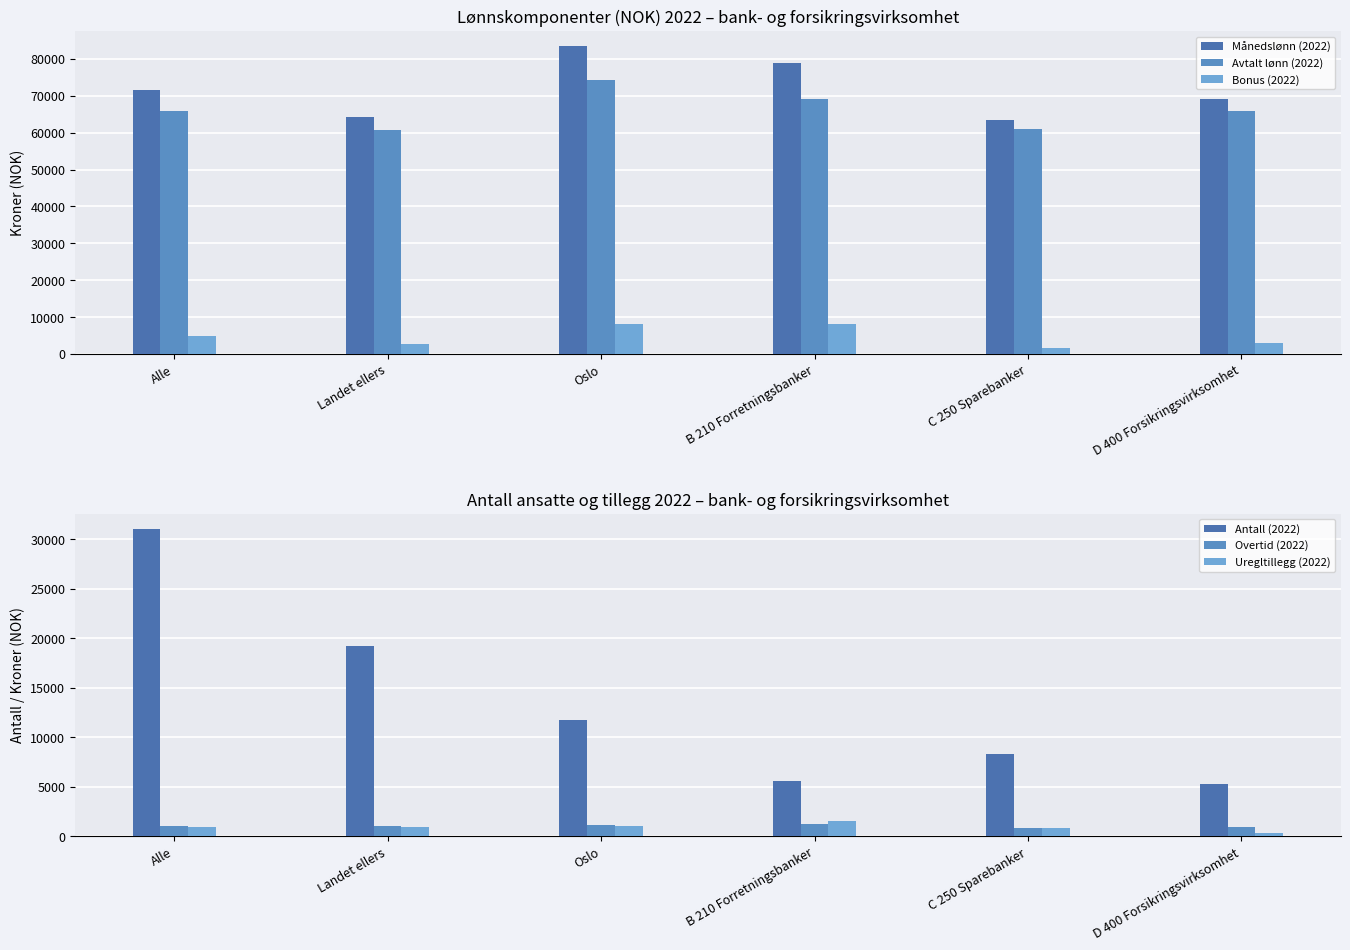

What is the label of the 3rd bar from the right?

B 210 Forretningsbanker